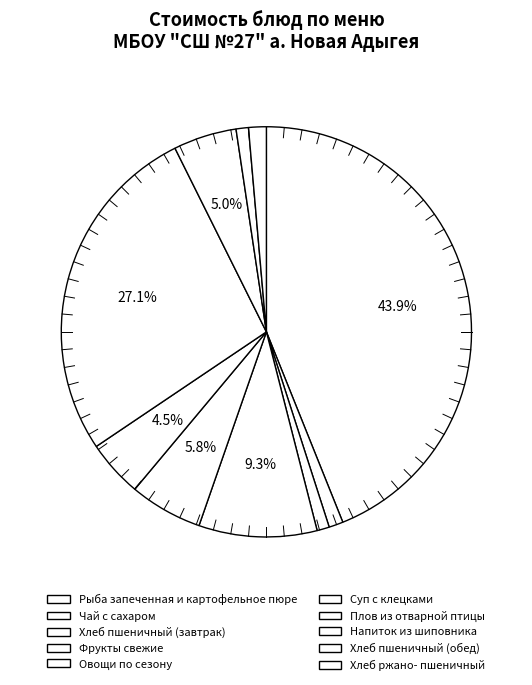

Do Хлеб ржано- пшеничный and Хлеб пшеничный (обед) together represent more than half of the pie?

No